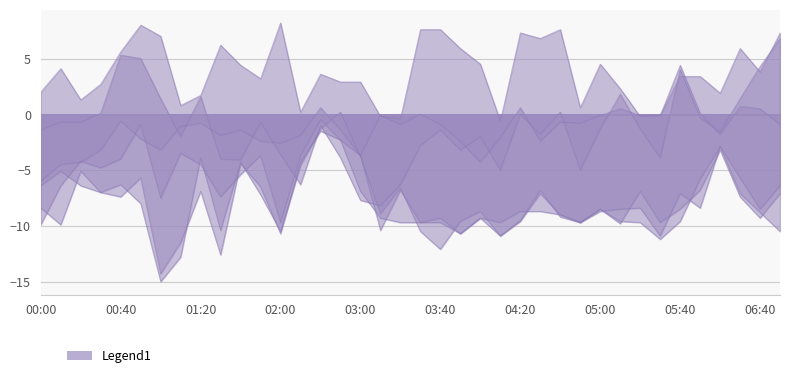

Which series has the largest total across all categories?

7.808